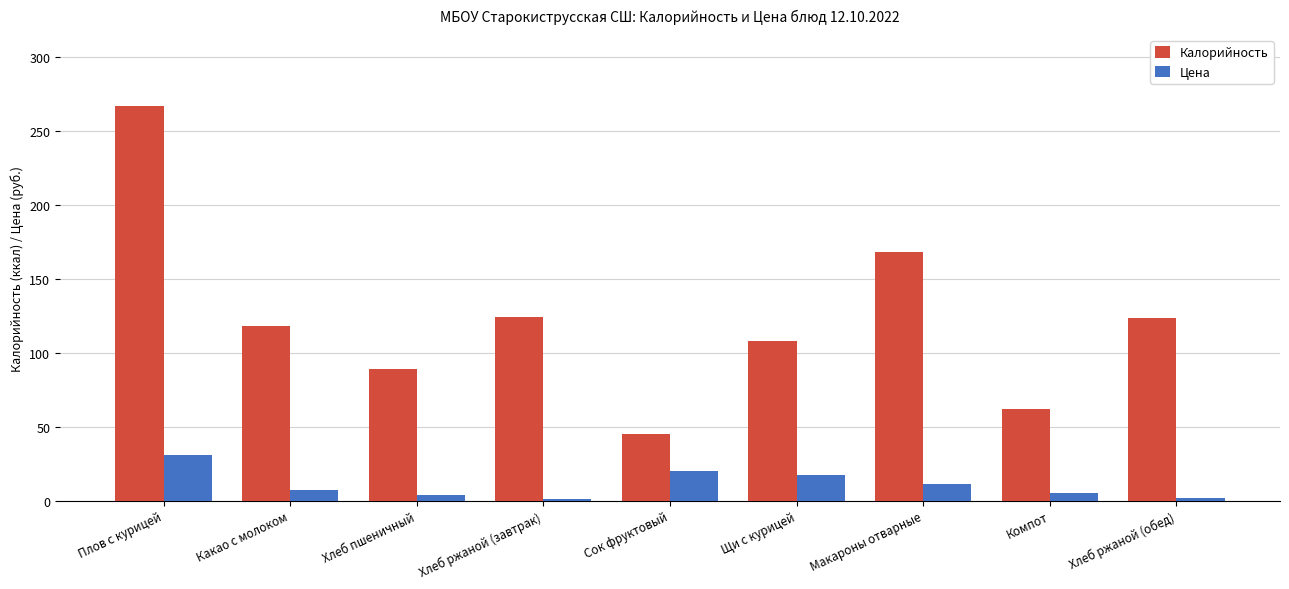

How many groups of bars are there?

9